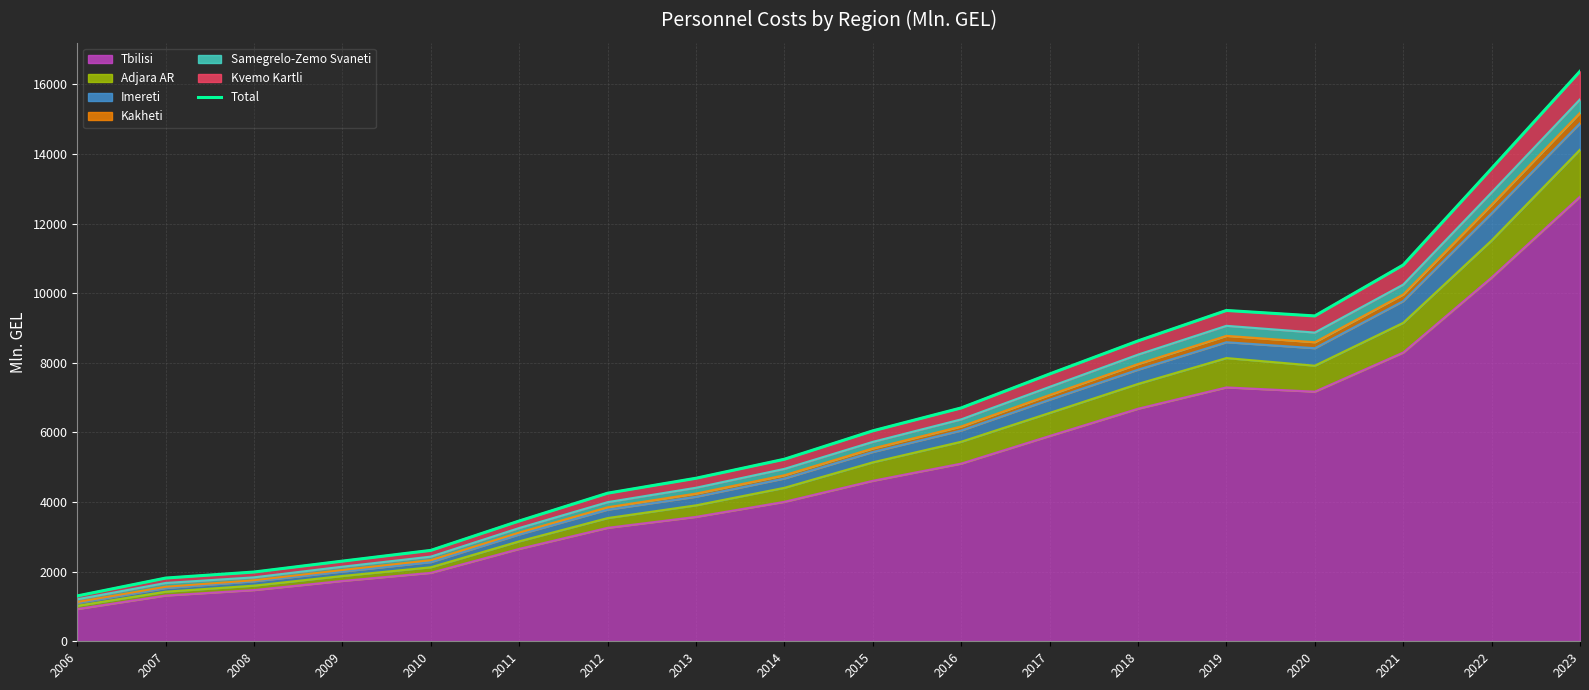

At which label is the value closest to 8838?

2018